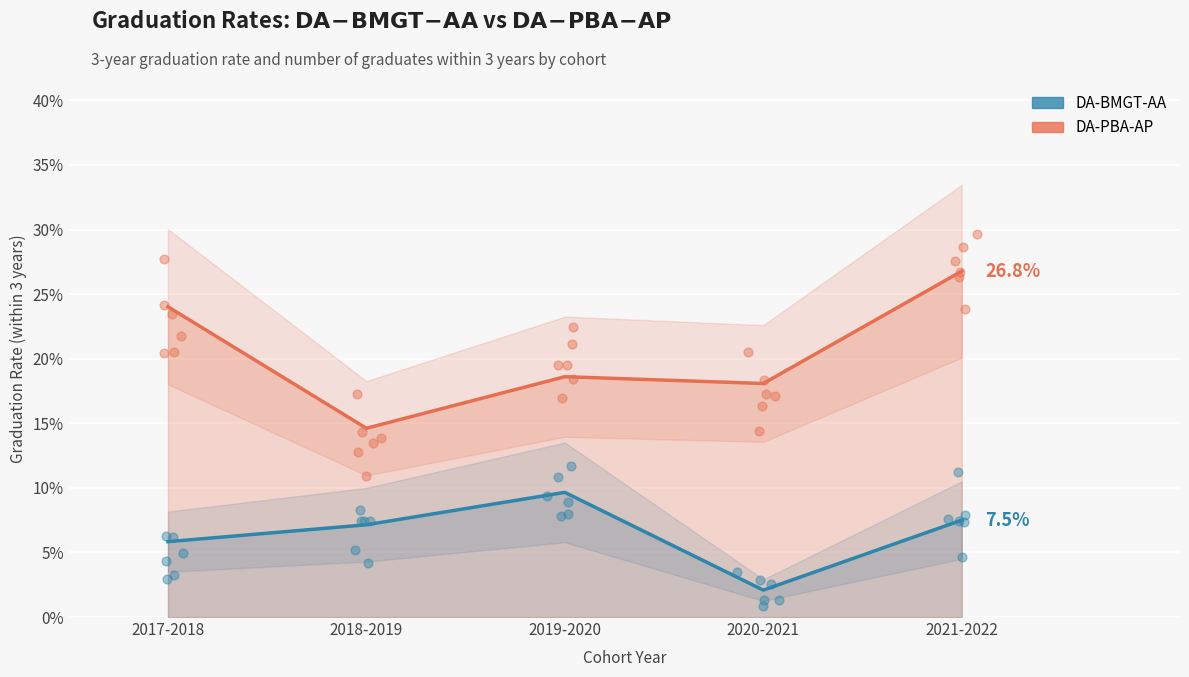

At which category is the sum across all series the highest?

2021-2022